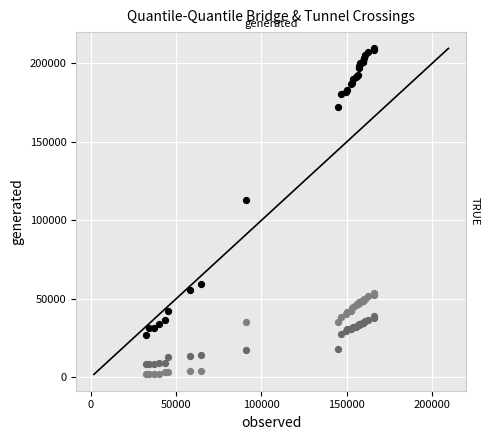

Across all series, what Y value is closest to 105662?

113120